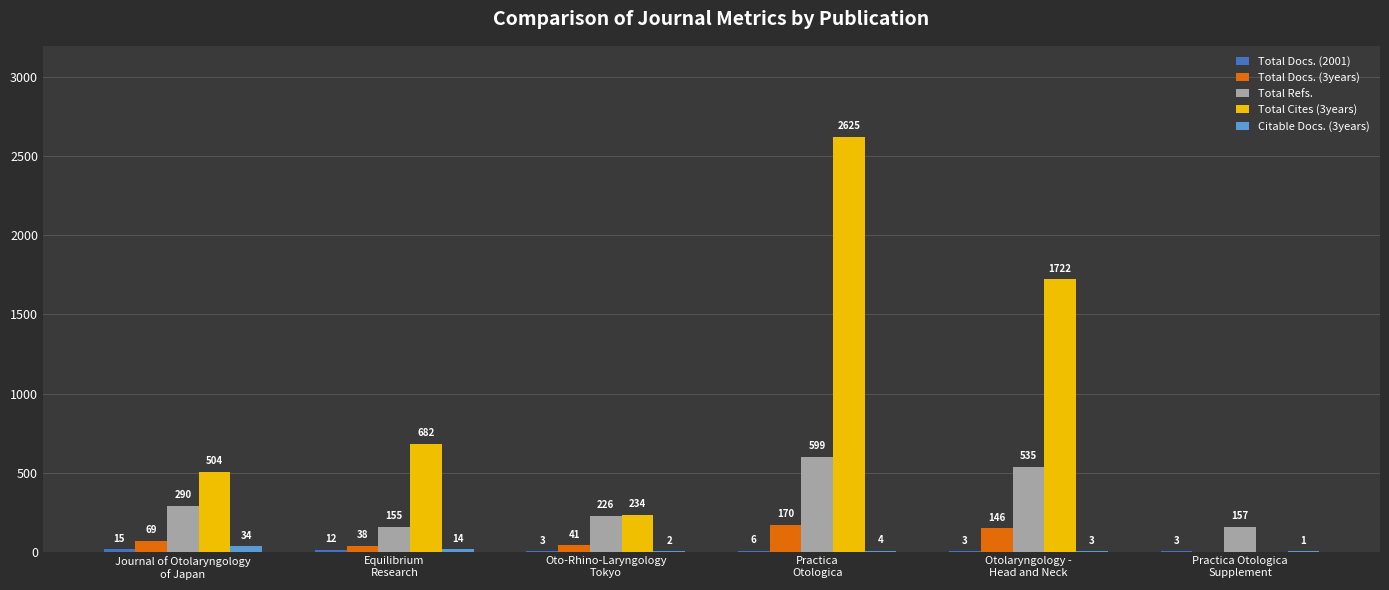

The Total Refs. series shows 599 at Practica
Otologica. True or false?

True